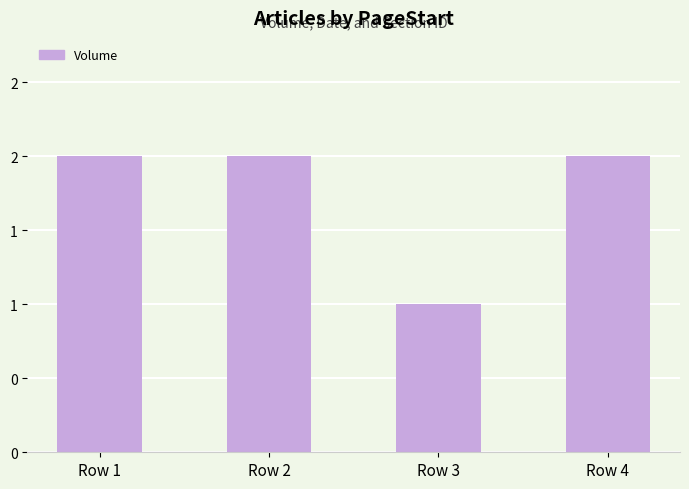

Reading left to right, what are all the values shown in this chart?

Row 1=2	Row 2=2	Row 3=1	Row 4=2